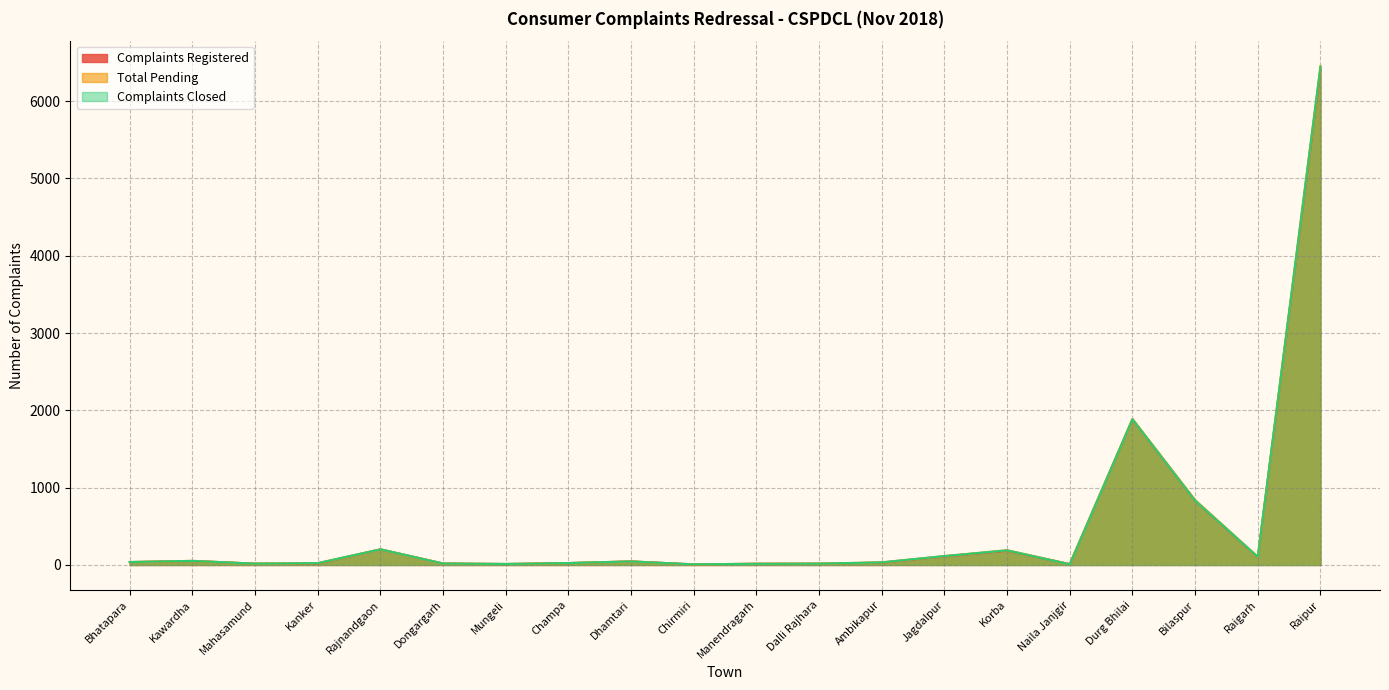

Read the Complaints Closed value at Durg Bhilai, to the nearest 100.

1900